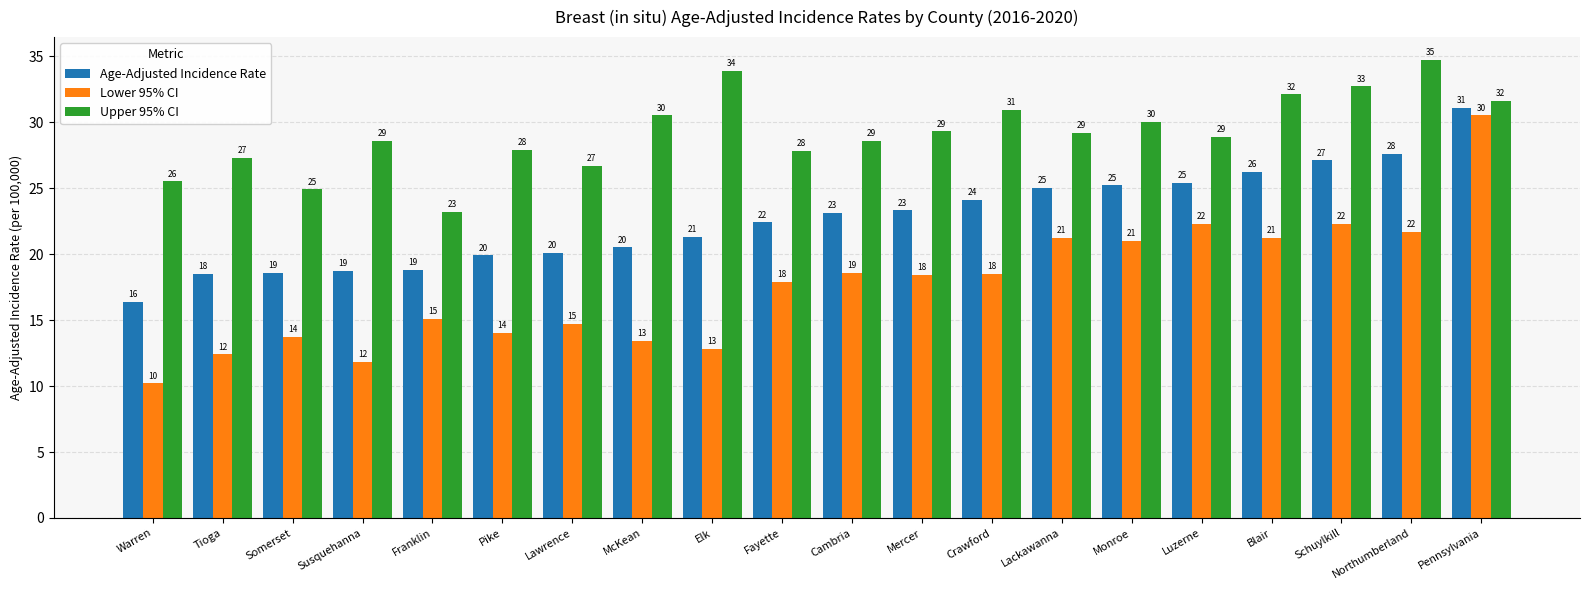

Which label corresponds to the largest value in the chart?

Northumberland